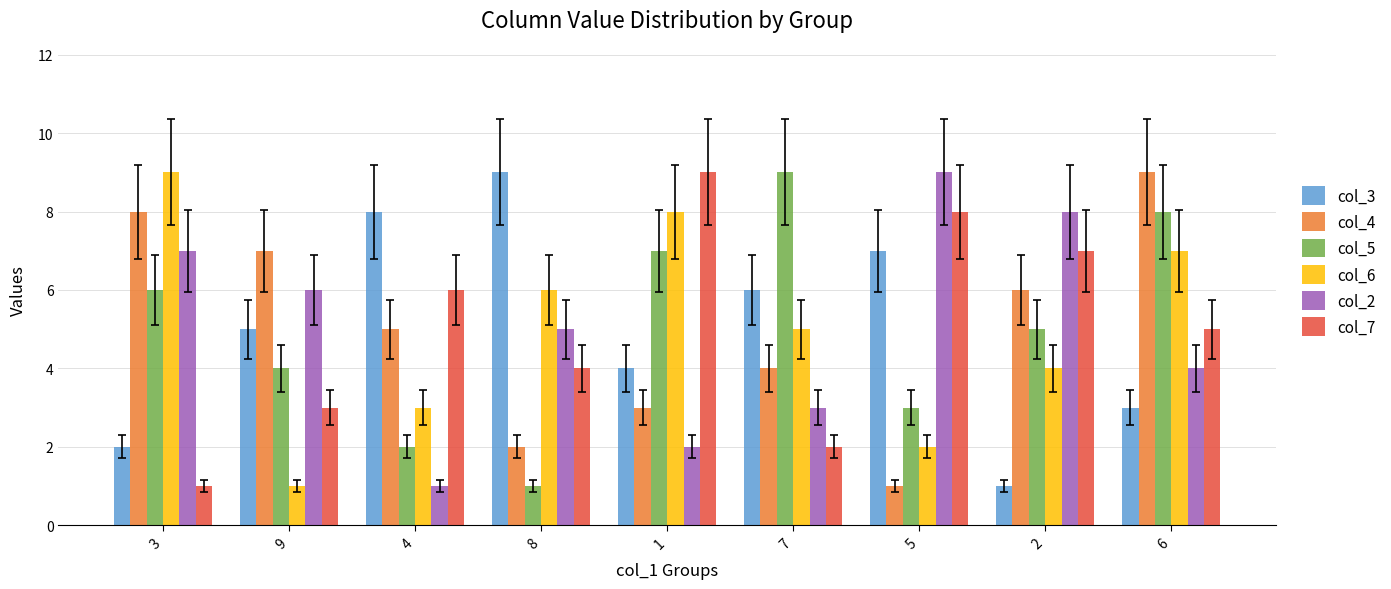

Between 4 and 8, which series saw the biggest shift?

col_2